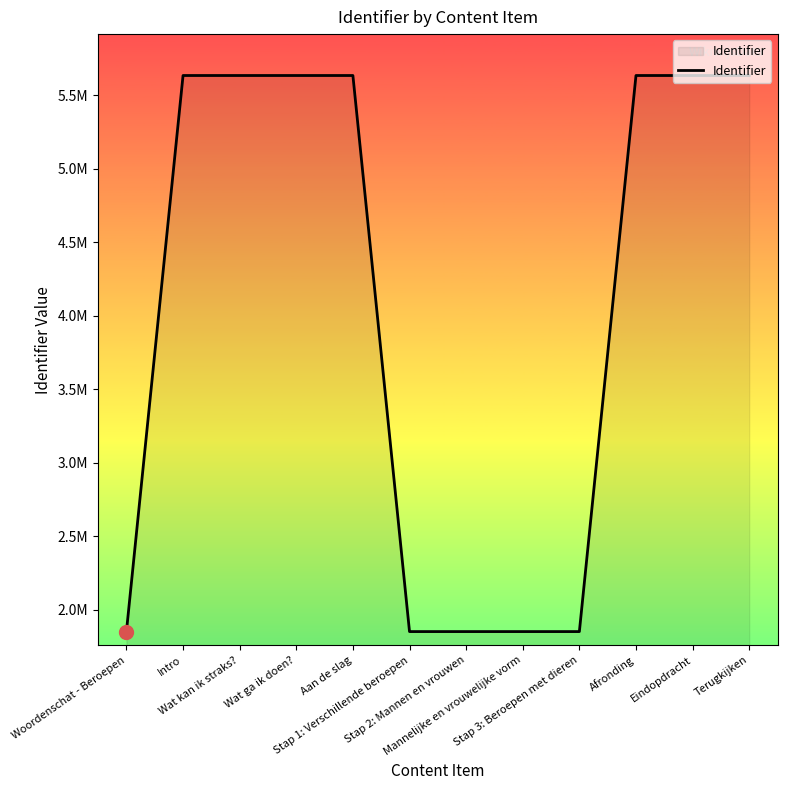

Where is the data nearest to the value 3741620?

Intro